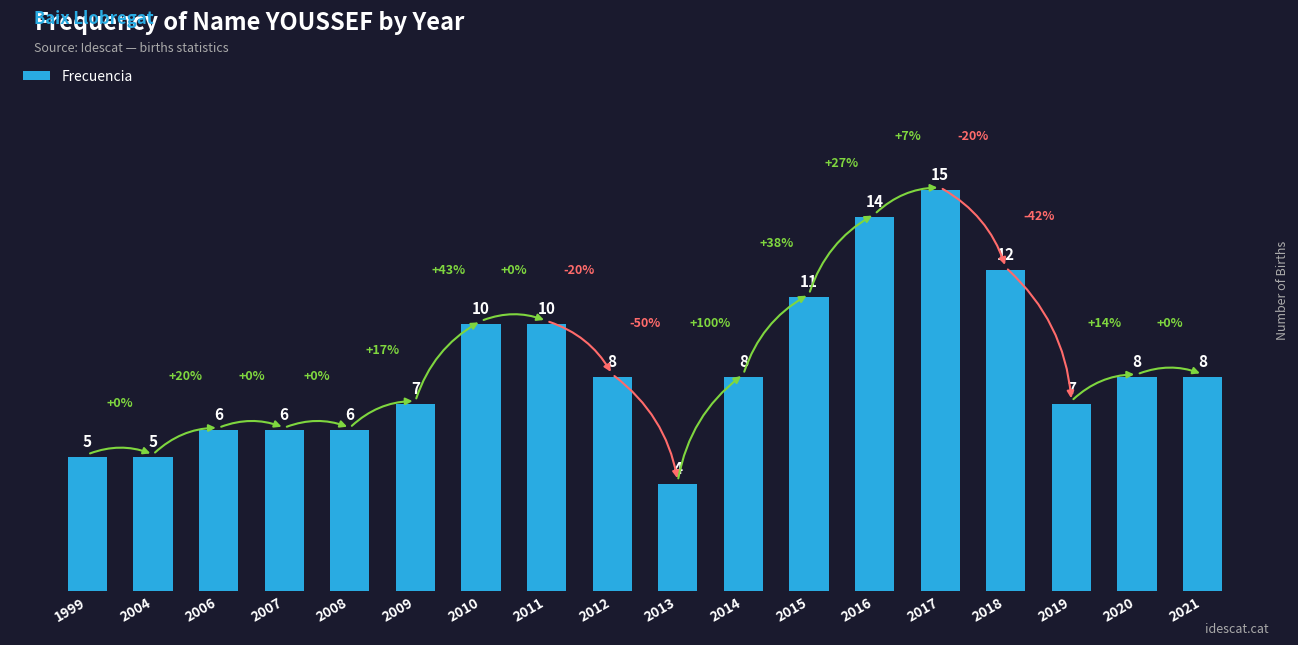

What is the value of the 11th bar from the left?

8